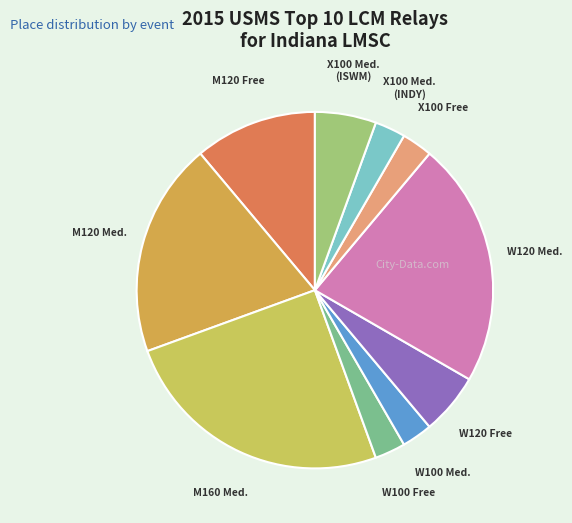

How many segments does this pie chart have?

10